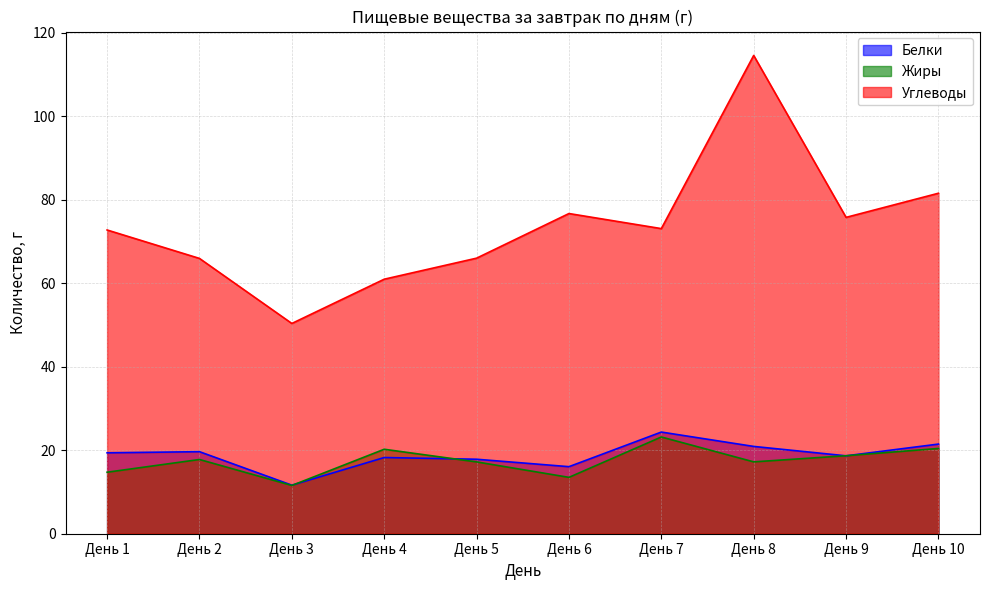

How many data points in Жиры are above 17?

7